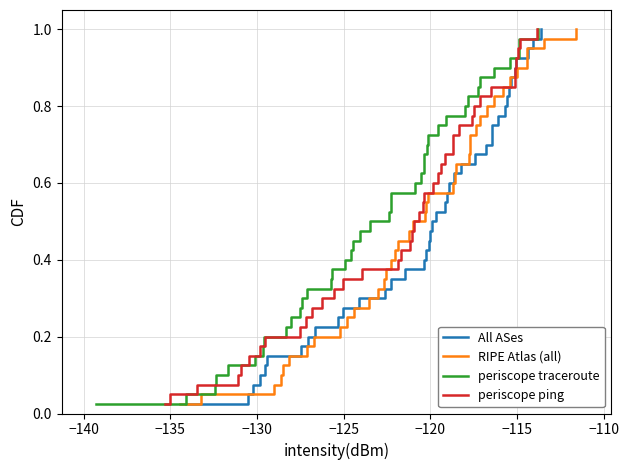

True or false: All ASes and periscope ping cross at least once.

False